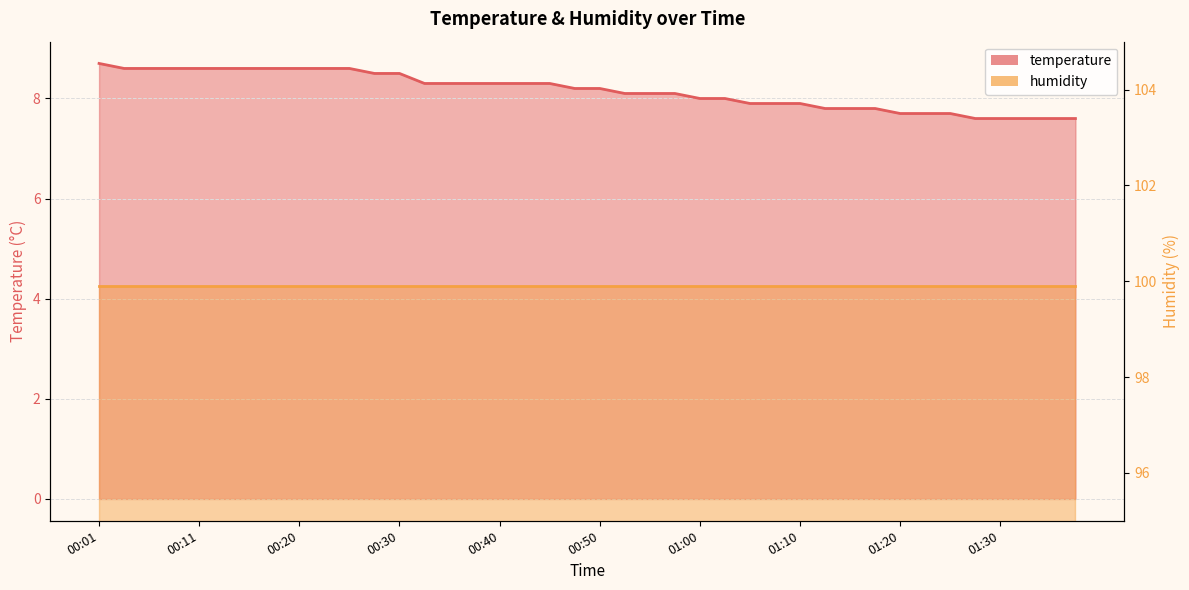

Reading right to left, extract all data points from this chart.

01:38=7.6	01:35=7.6	01:33=7.6	01:30=7.6	01:28=7.6	01:25=7.7	01:23=7.7	01:20=7.7	01:18=7.8	01:16=7.8	01:13=7.8	01:10=7.9	01:08=7.9	01:05=7.9	01:03=8.0	01:00=8.0	00:58=8.1	00:55=8.1	00:52=8.1	00:50=8.2	00:47=8.2	00:45=8.3	00:42=8.3	00:40=8.3	00:38=8.3	00:35=8.3	00:33=8.3	00:30=8.5	00:28=8.5	00:25=8.6	00:23=8.6	00:20=8.6	00:18=8.6	00:16=8.6	00:13=8.6	00:11=8.6	00:08=8.6	00:06=8.6	00:03=8.6	00:01=8.7